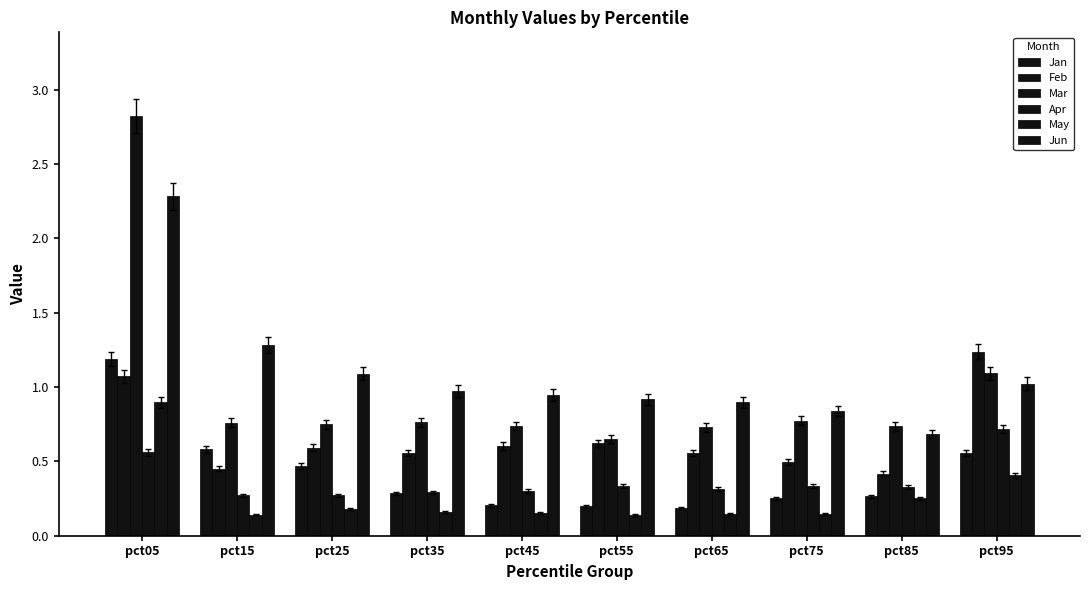

How many distinct data groups are displayed?

6